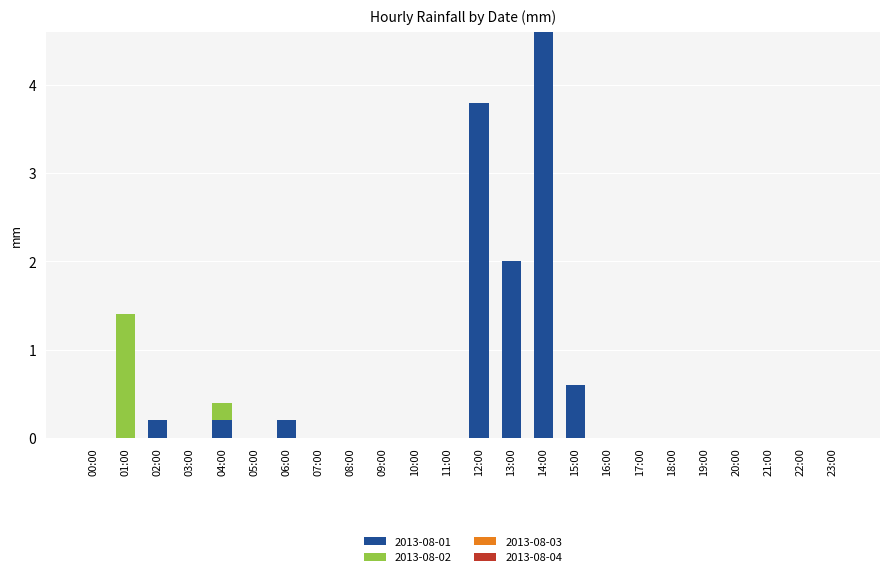

What is the sum of all 2013-08-01 values?

11.6